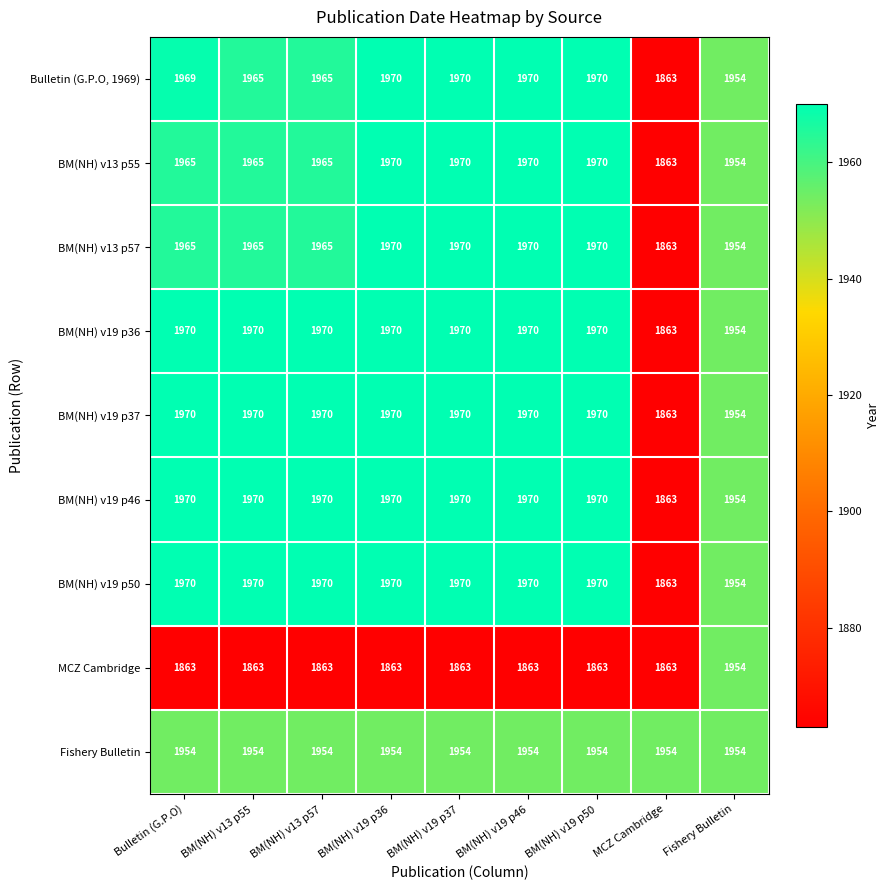

What is the smallest value displayed?

1863